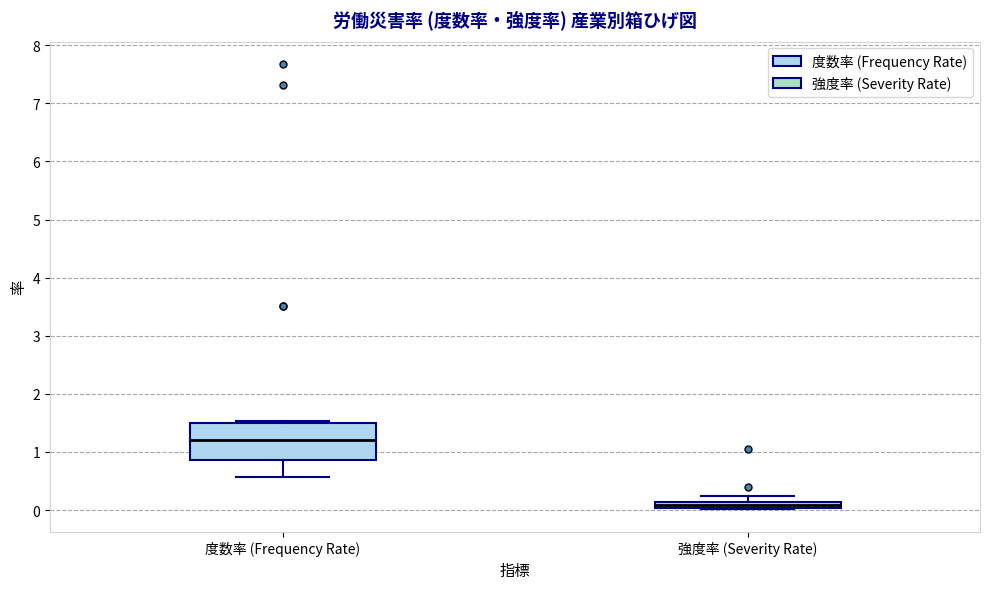

Comparing the boxes themselves (not the whiskers), which one is the tallest?

度数率 (Frequency Rate)